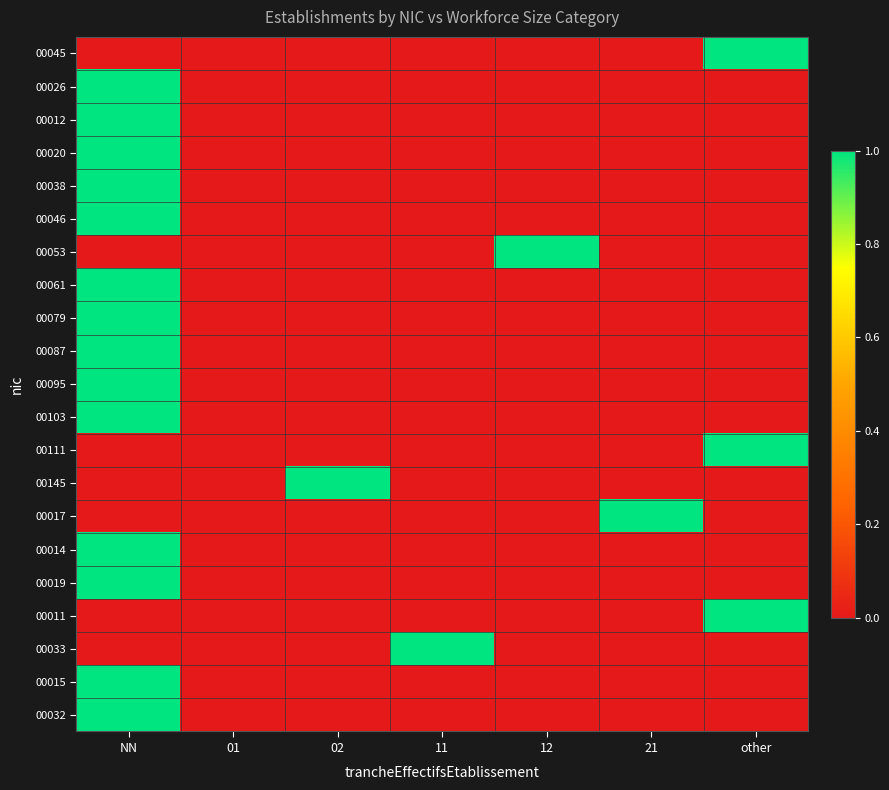

Which series has the widest spread of values?

00045